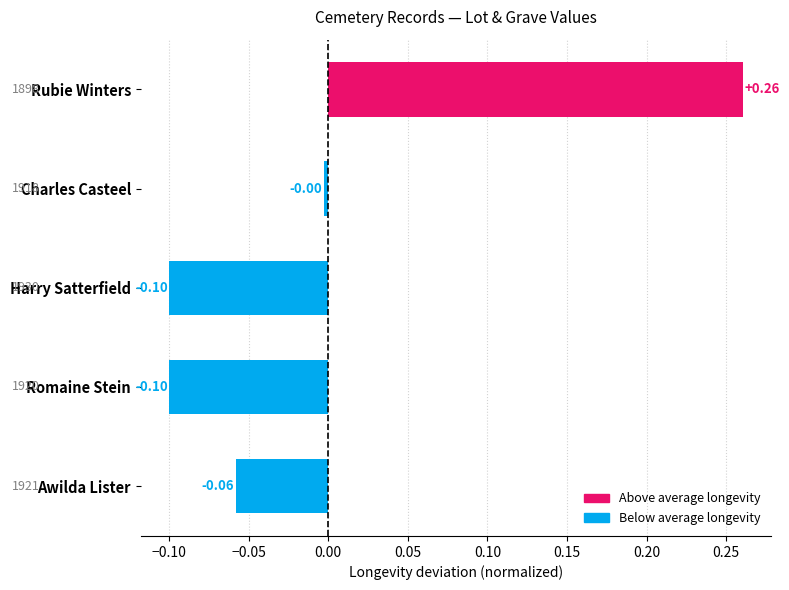

How many categories are shown in the chart?

5